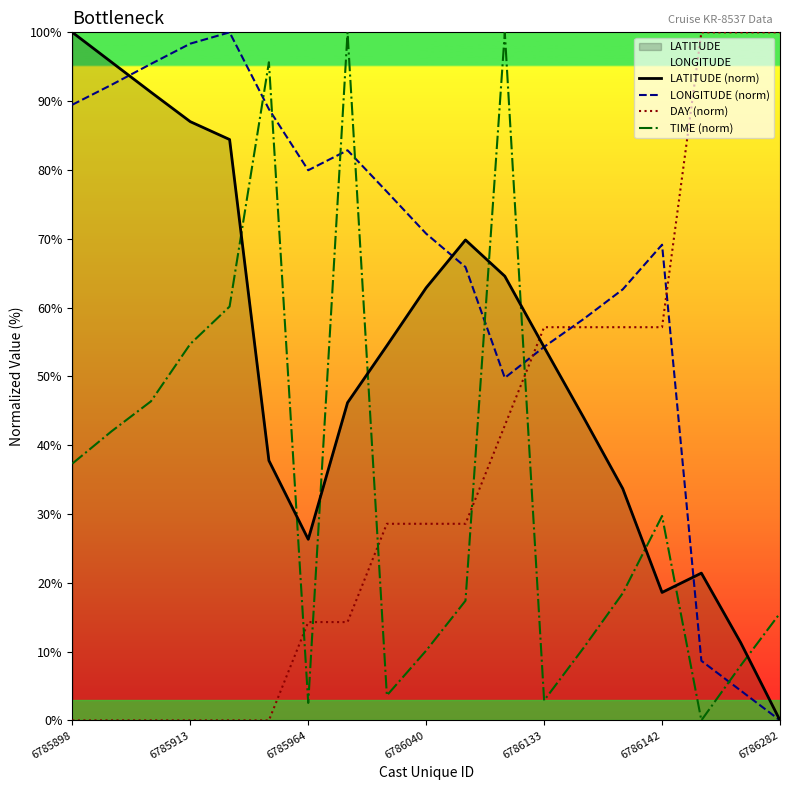

How many distinct data groups are displayed?

4